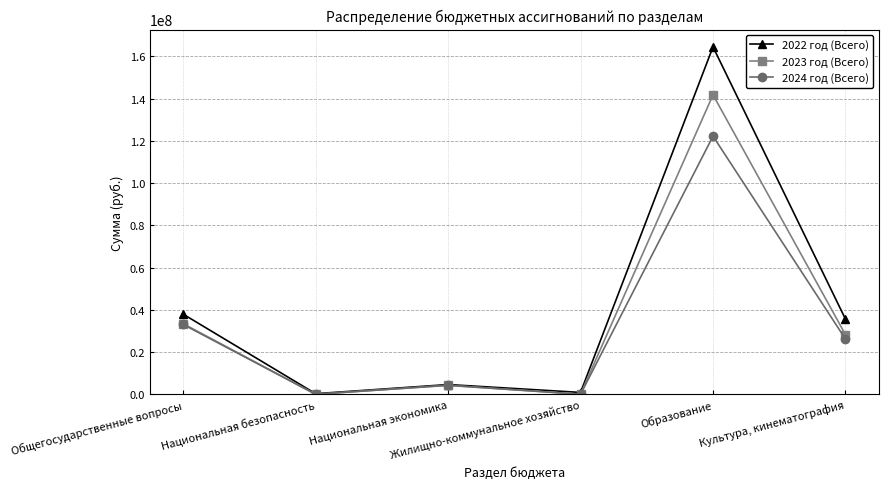

What is the difference between the maximum and minimum values in the 2022 год (Всего) series?

164160932.8